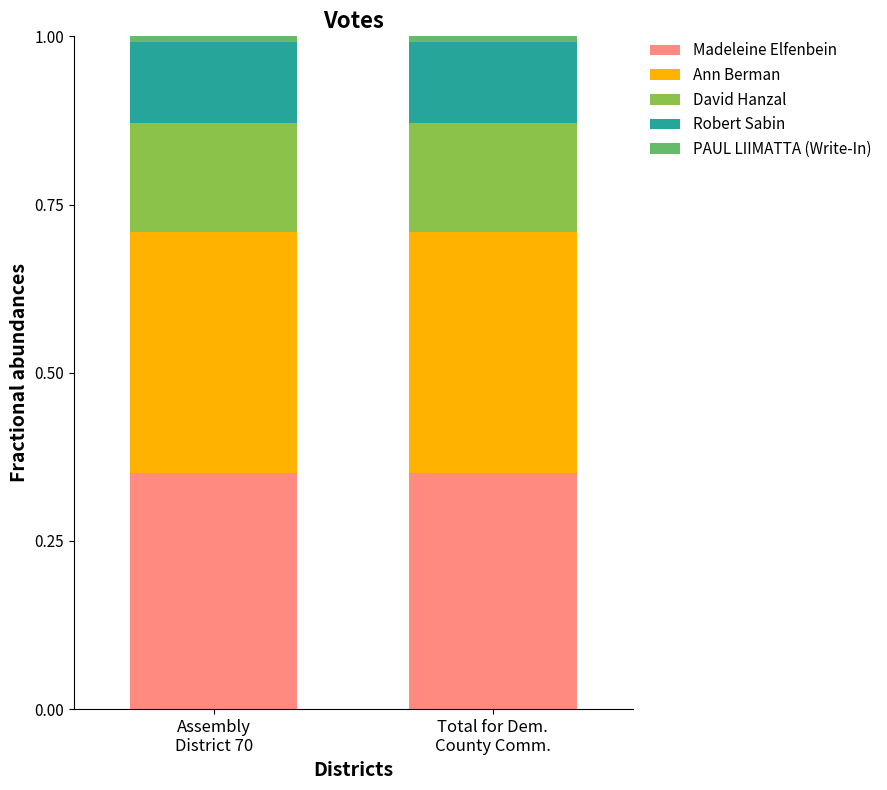

Count the number of data series in this chart.

5